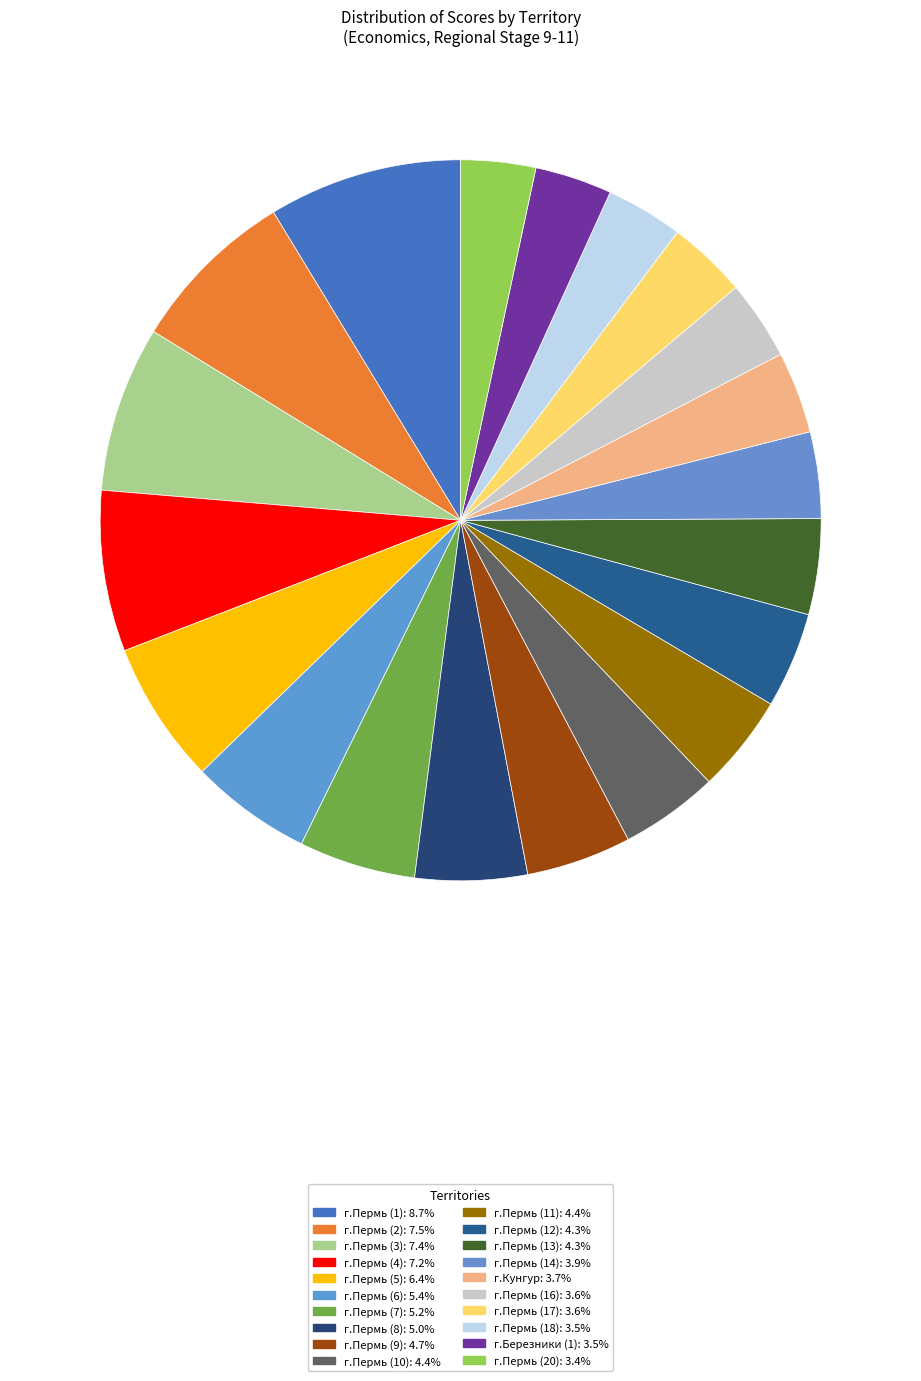

The г.Пермь (11) slice represents 18% of the pie. True or false?

False